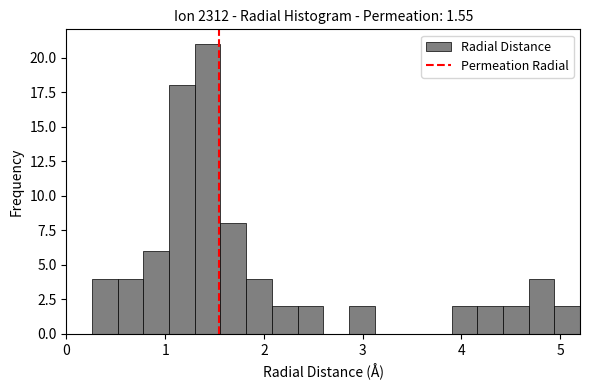

Read against the x-axis, roughly where is the centre of the tallest bar?

1.4